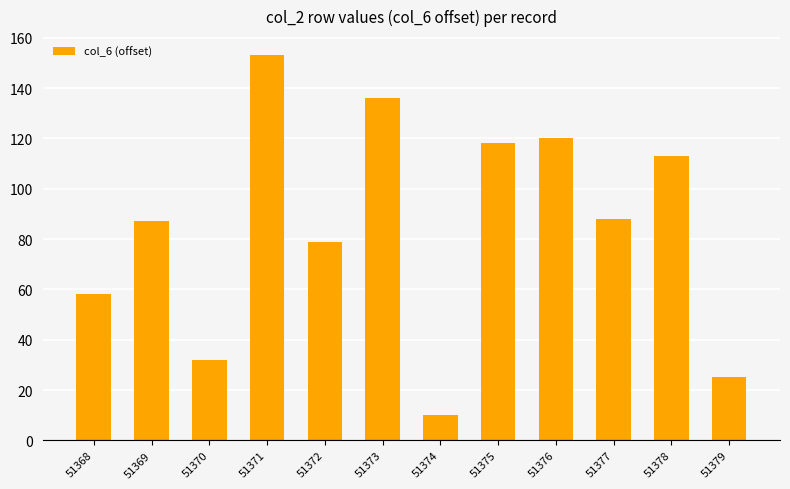

At which category does the chart reach its minimum across all series?

51374